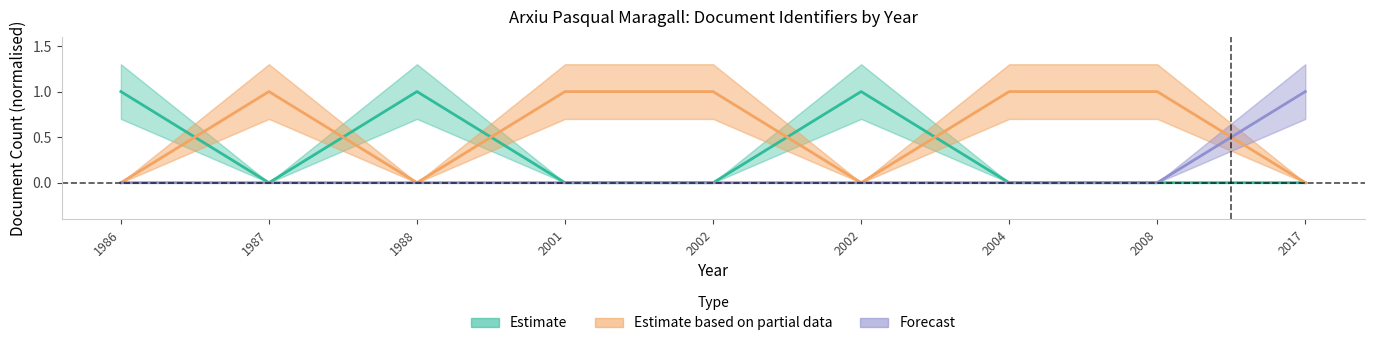

Rank the series by their maximum value, from lowest to highest.

Estimate, Estimate based on partial data, Forecast